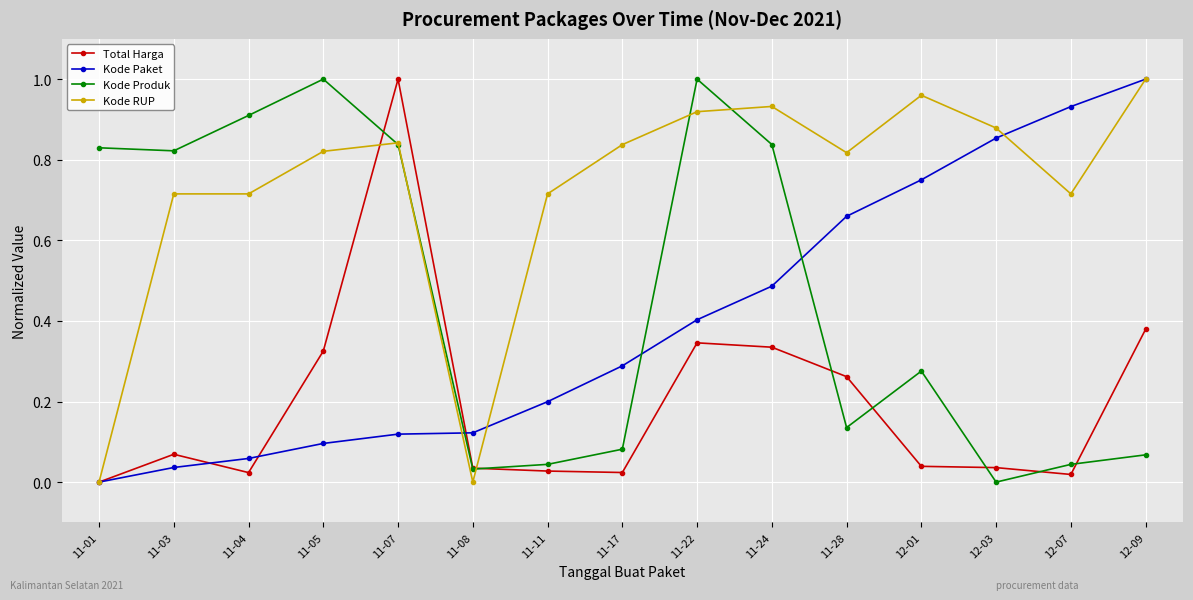

True or false: Kode RUP has a value of 1.1 at 11-04.

False